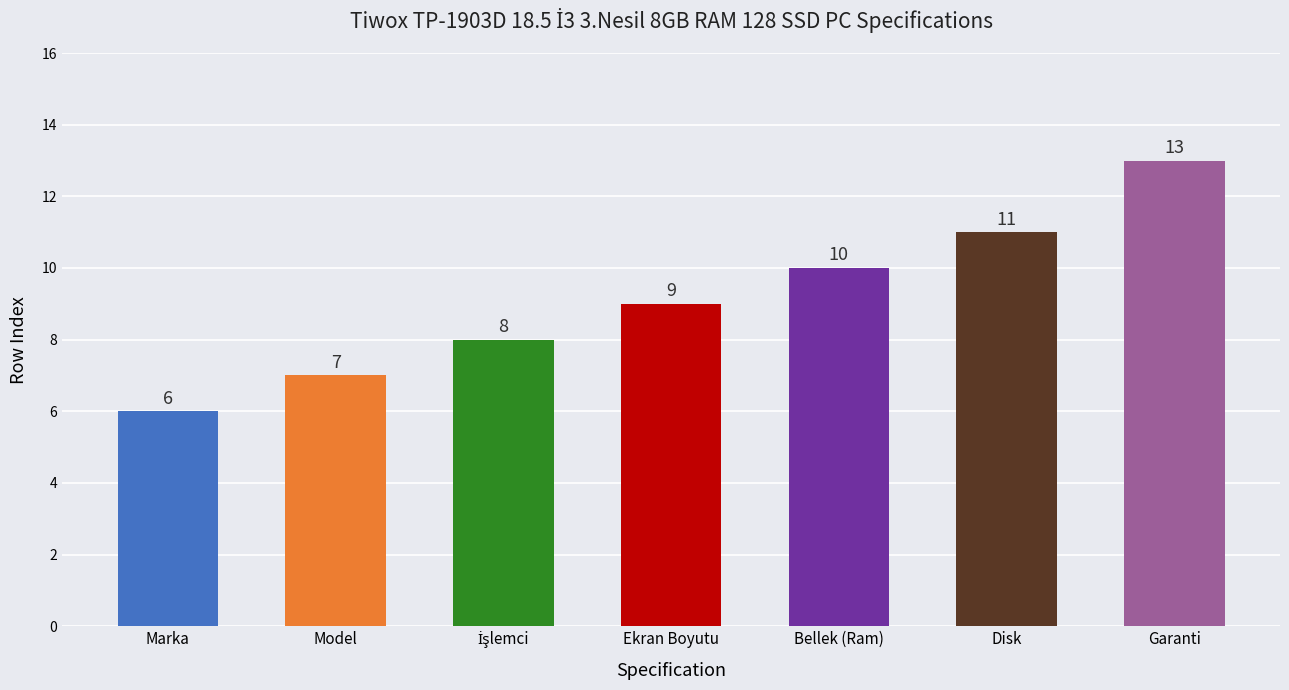

How many distinct data groups are displayed?

1